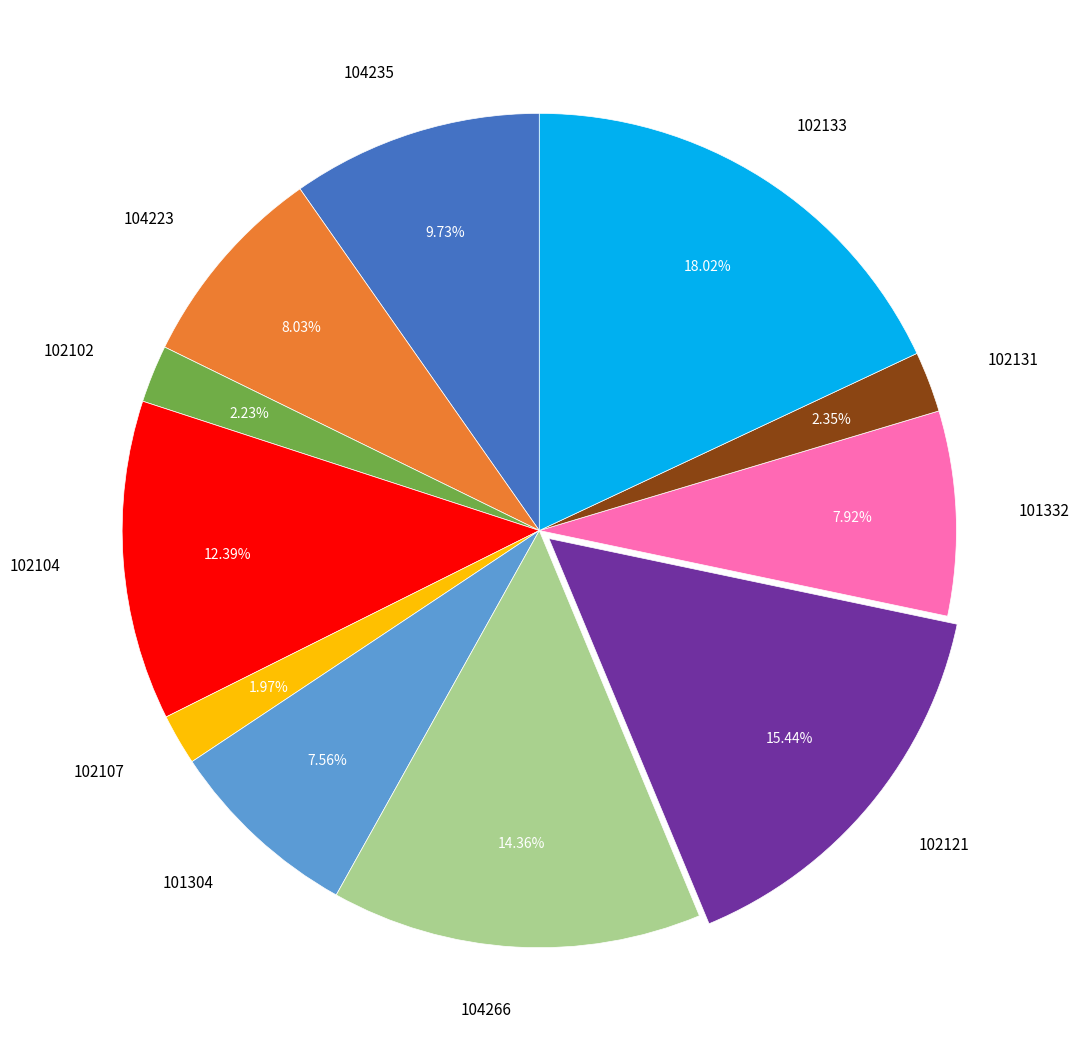

Is there a majority slice in this chart?

No